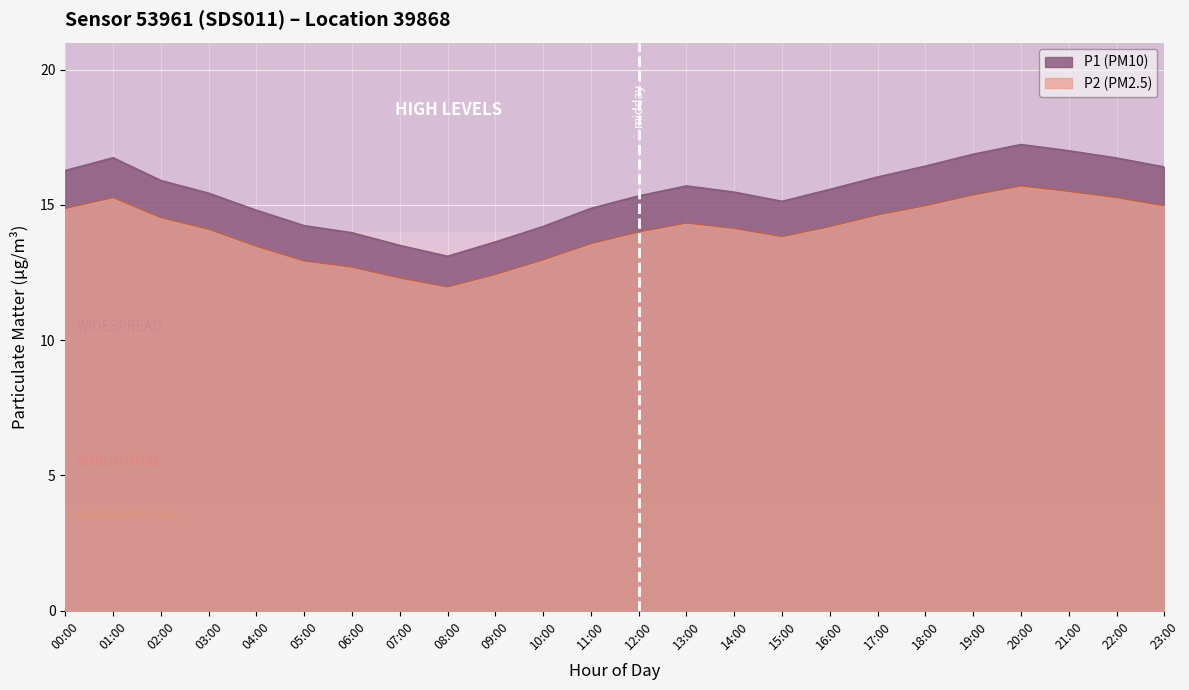

What is the difference between the second highest and minimum values in the P1 series?

3.9